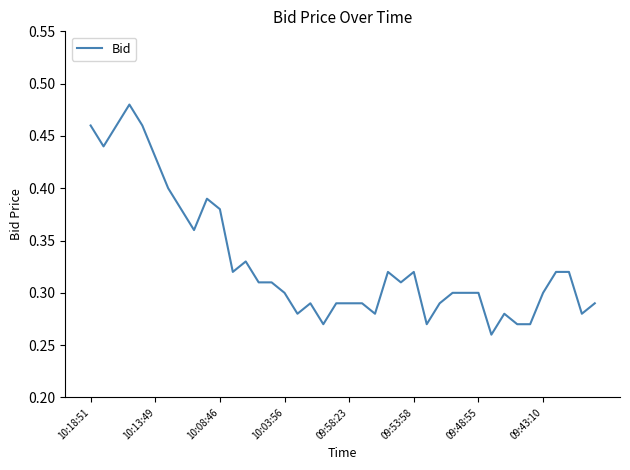

True or false: the data shows 0.2 at 10:08:46.

False